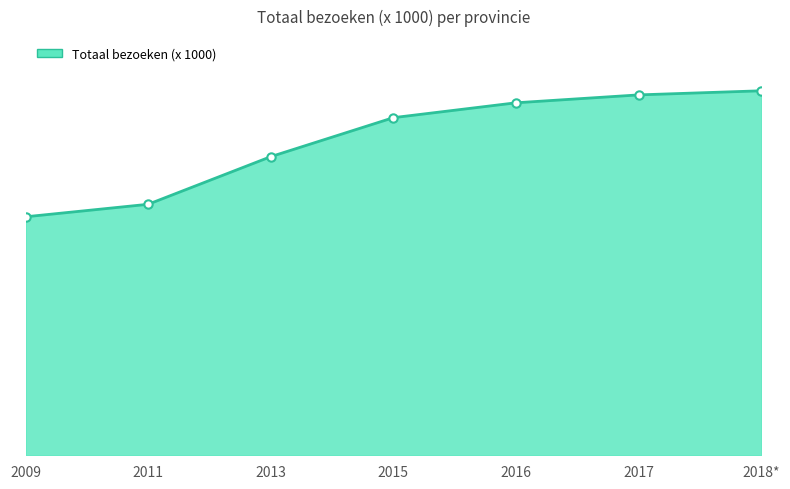

Does the chart have visible grid lines?

No